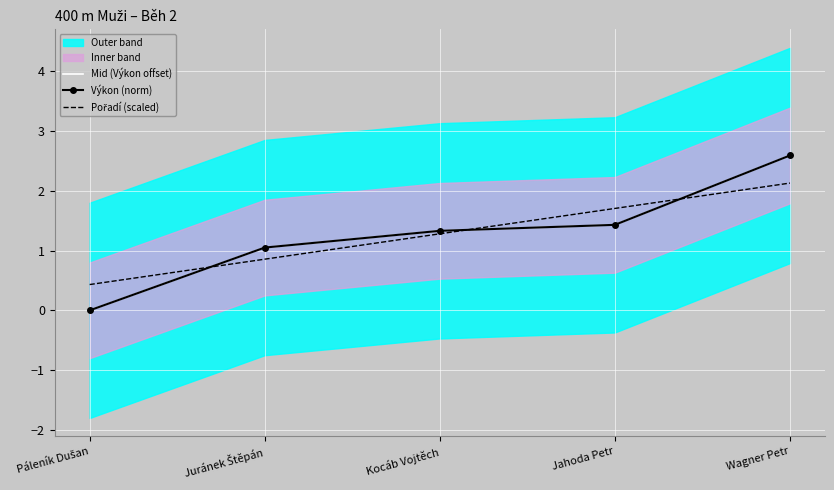

What is the greatest value displayed?

2.6